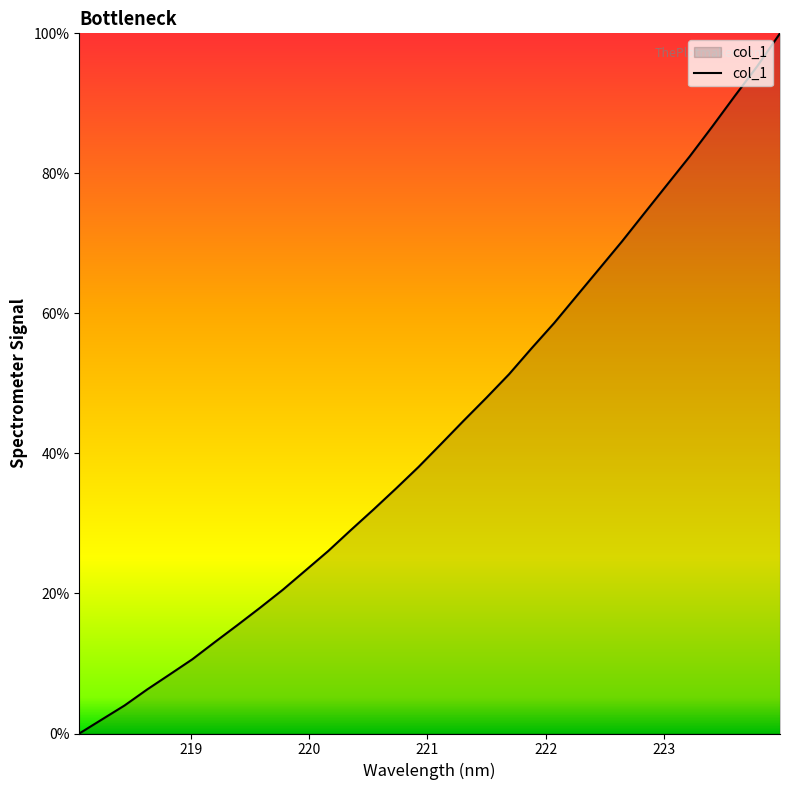

What is the difference between the maximum and minimum values?

100.0